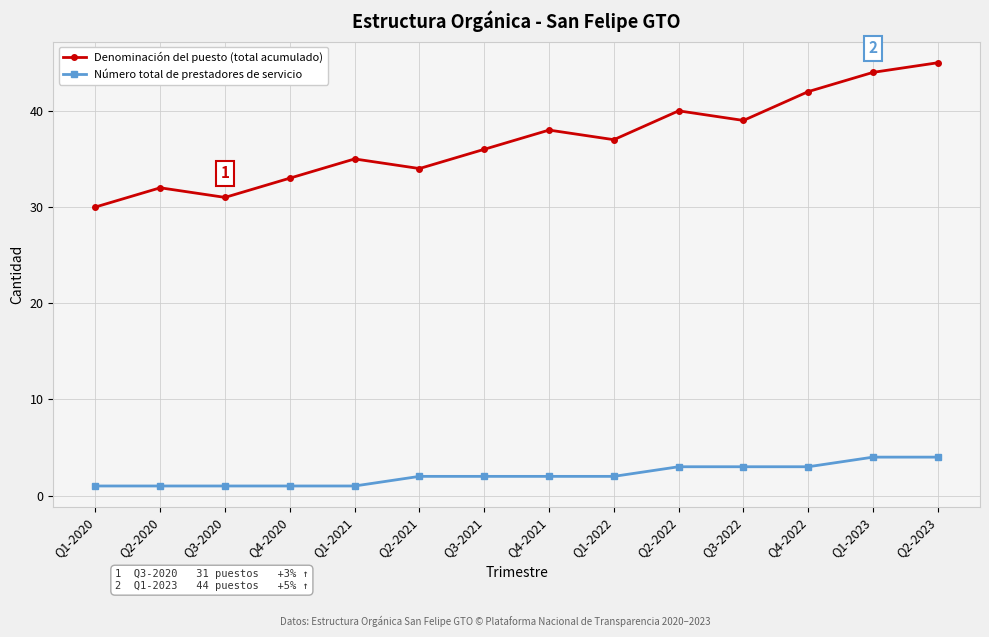

The Denominación del puesto (total acumulado) series shows 49 at Q2-2020. True or false?

False